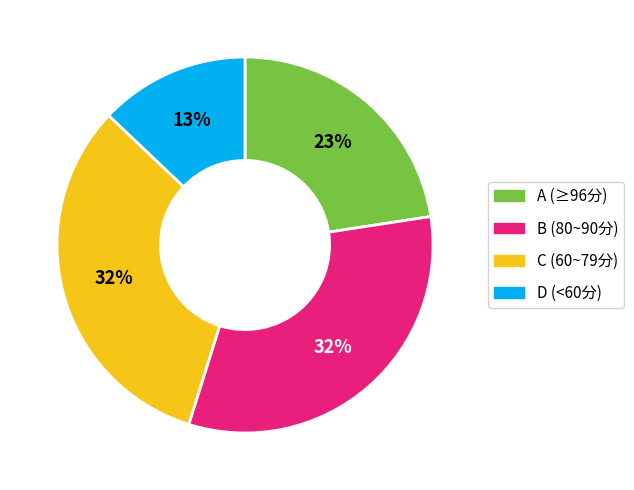

What is the smallest slice in the pie chart?

D